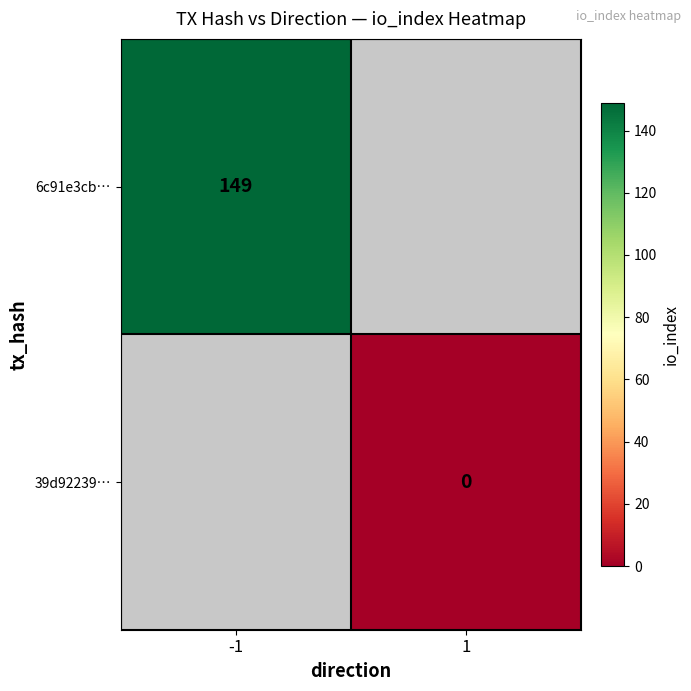

The 6c91e3cb… series shows 149 at -1. True or false?

True